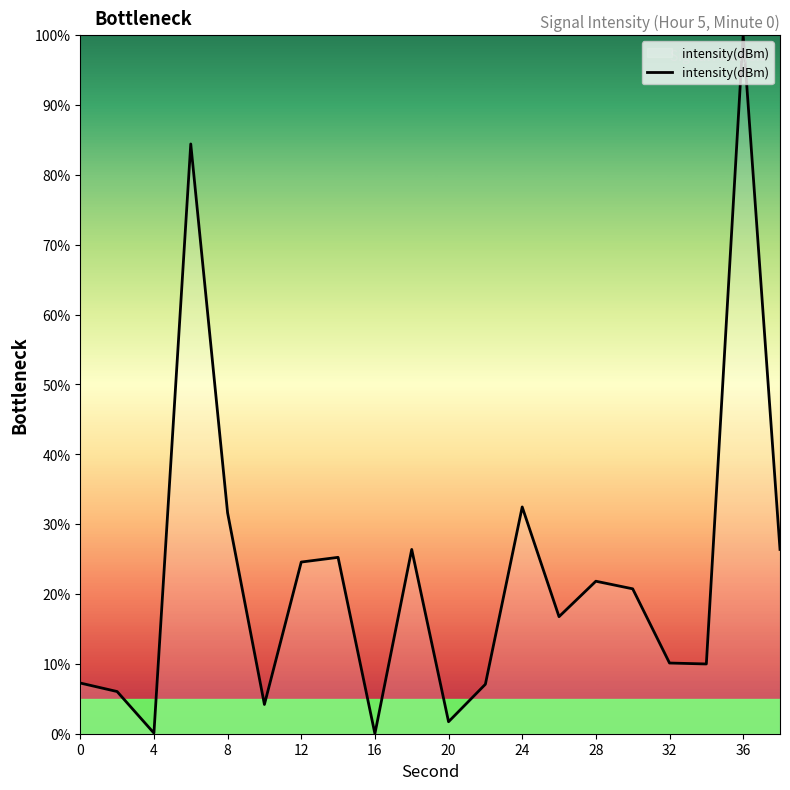

What is the difference between the maximum and minimum values?

100.0